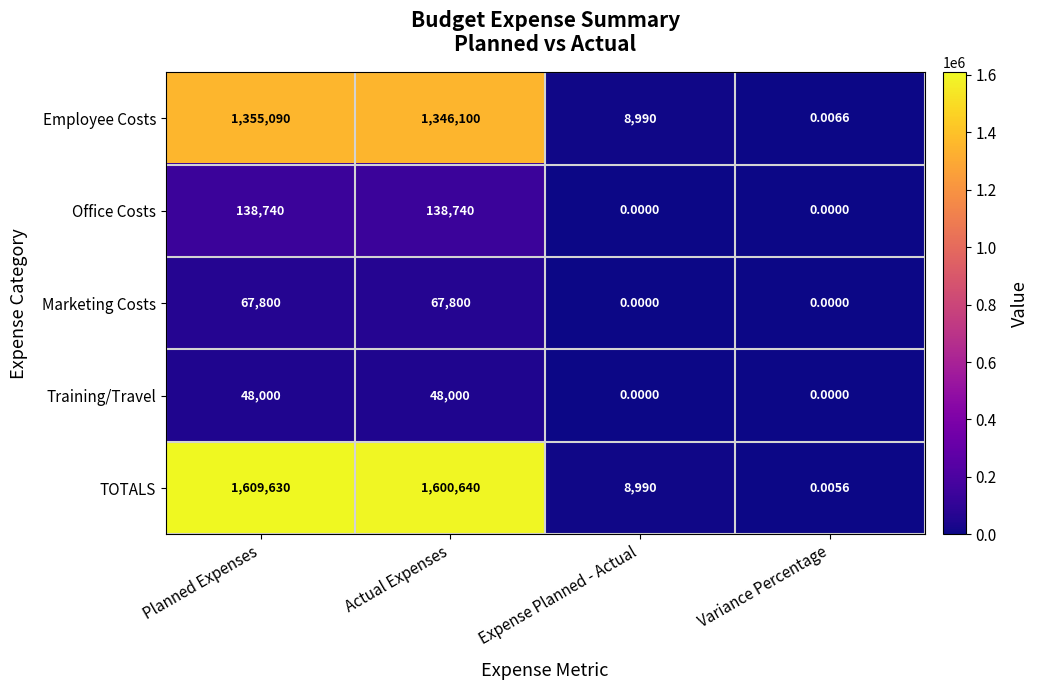

At Actual Expenses, list the series in order from largest to smallest.

TOTALS, Employee Costs, Office Costs, Marketing Costs, Training/Travel